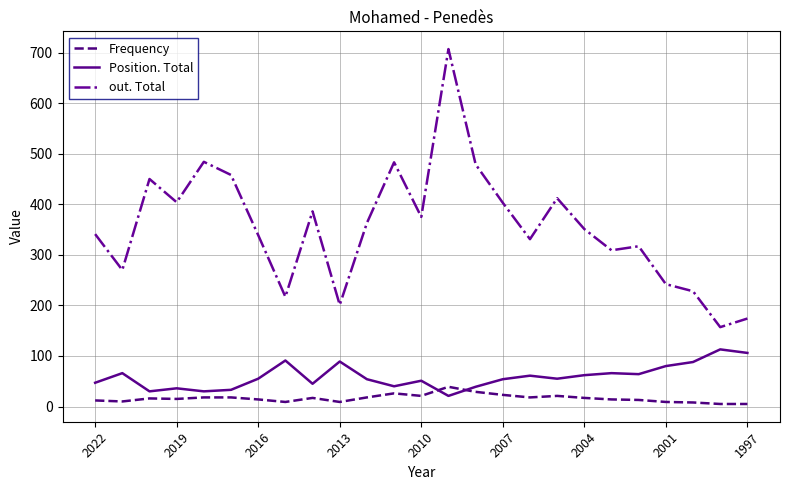

Rank the series by their maximum value, from lowest to highest.

Frequency, Position. Total, out. Total